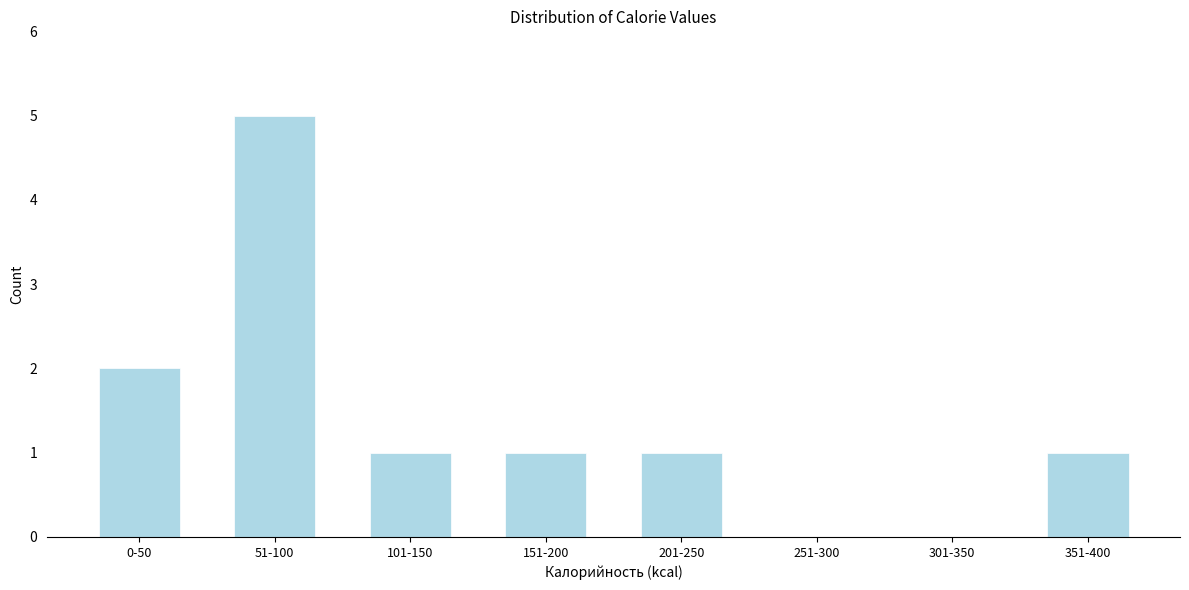

Reading right to left, transcribe all the data shown in this chart.

351-400=1	301-350=0	251-300=0	201-250=1	151-200=1	101-150=1	51-100=5	0-50=2